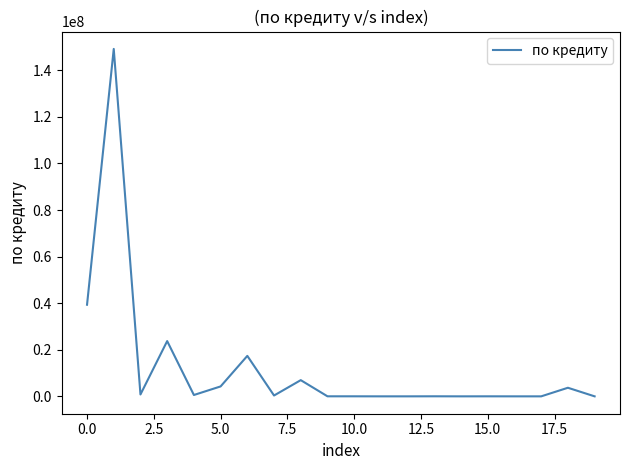

What is the difference between the maximum and minimum values?

149194950.1